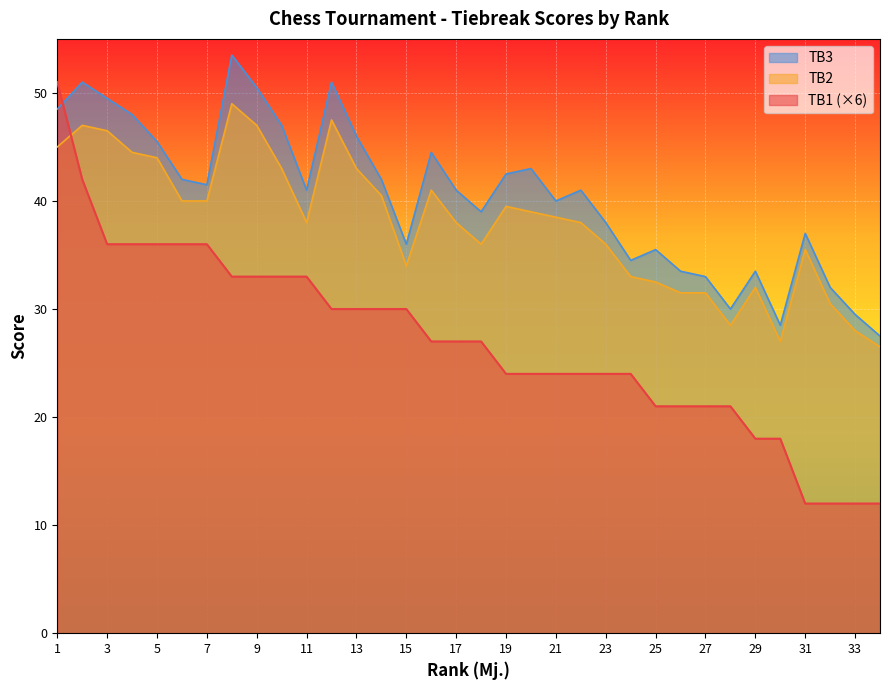

At how many categories does at least one series exceed 42?

13